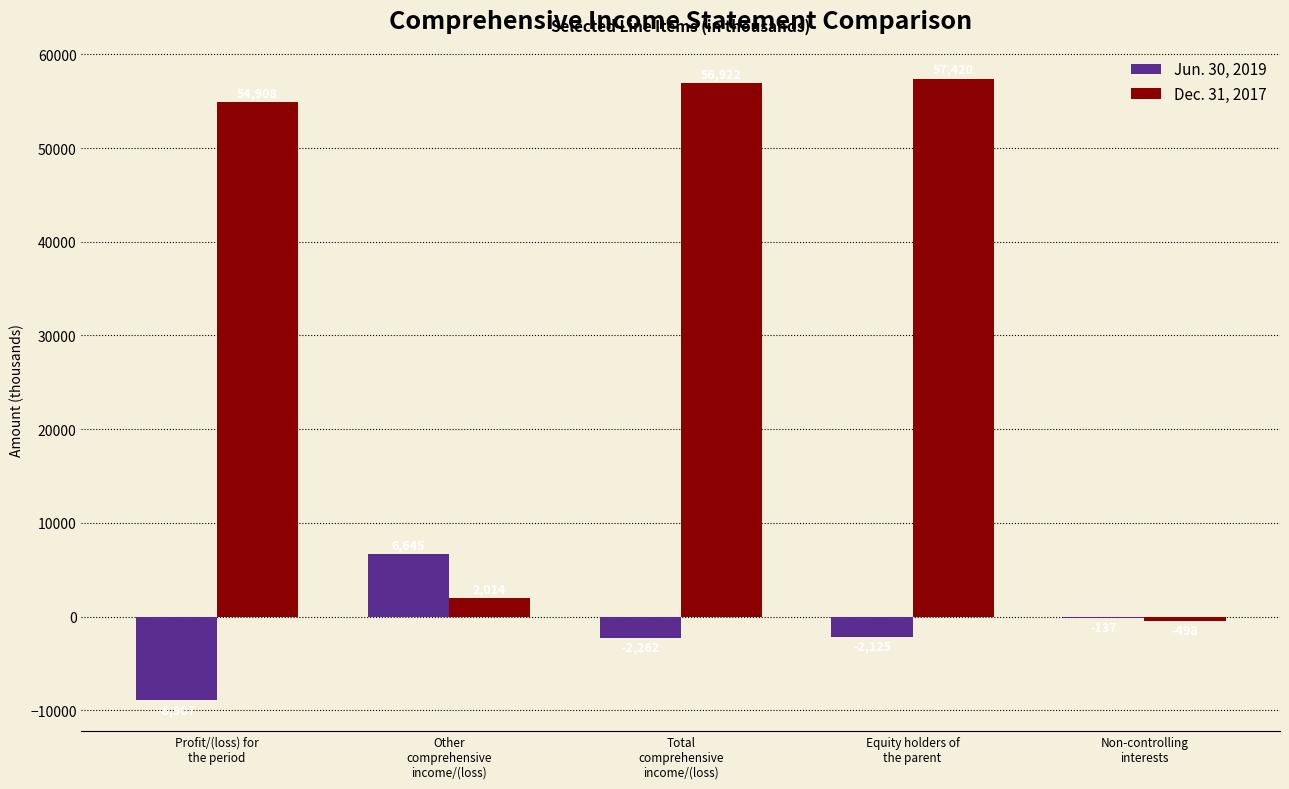

What is the sum of all Jun. 30, 2019 values?

-6786